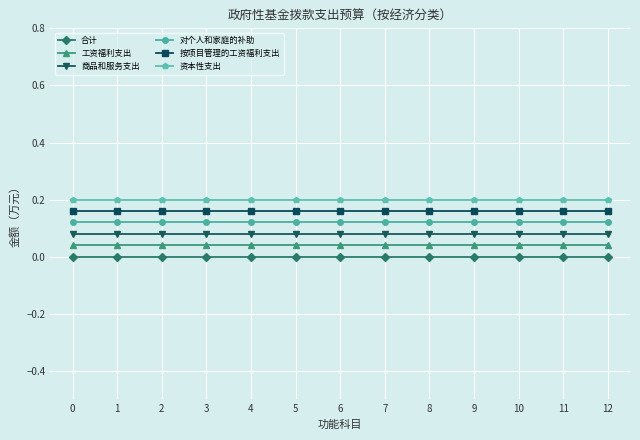

Between 7 and 0, which is larger?

7